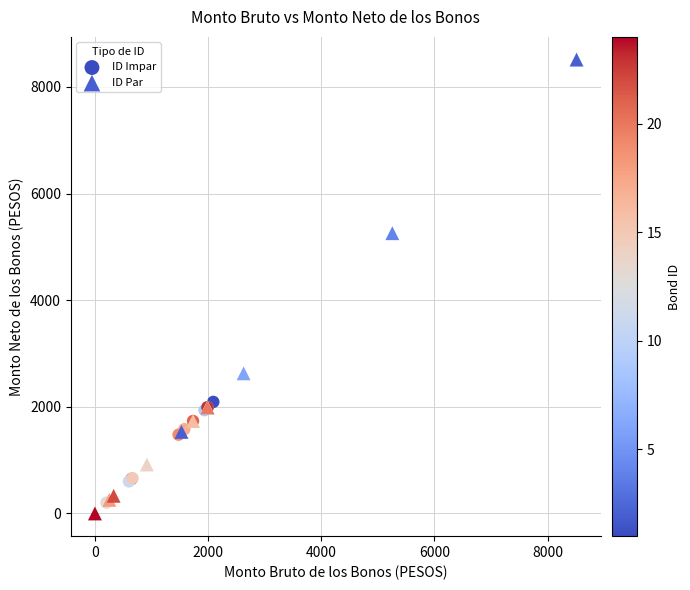

Which series contains the highest Y value?

ID Par